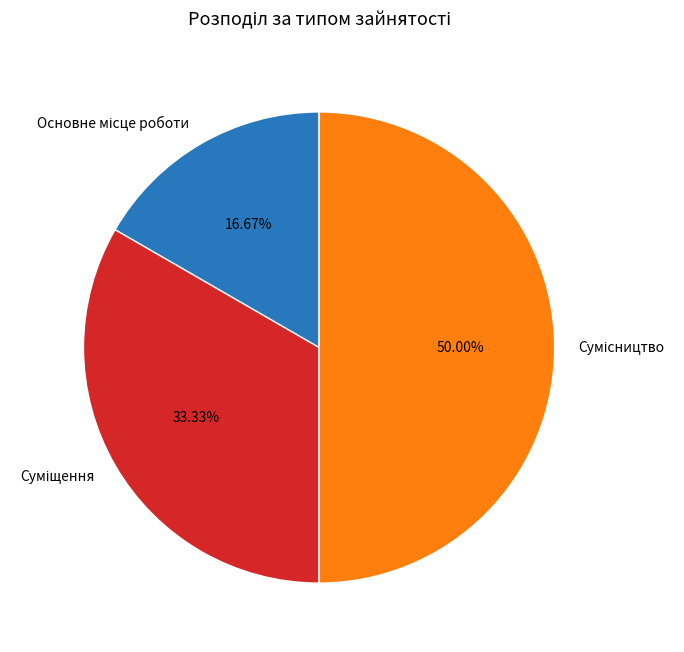

Approximately how many times larger is the value at Сумісництво compared to Суміщення?

1.5